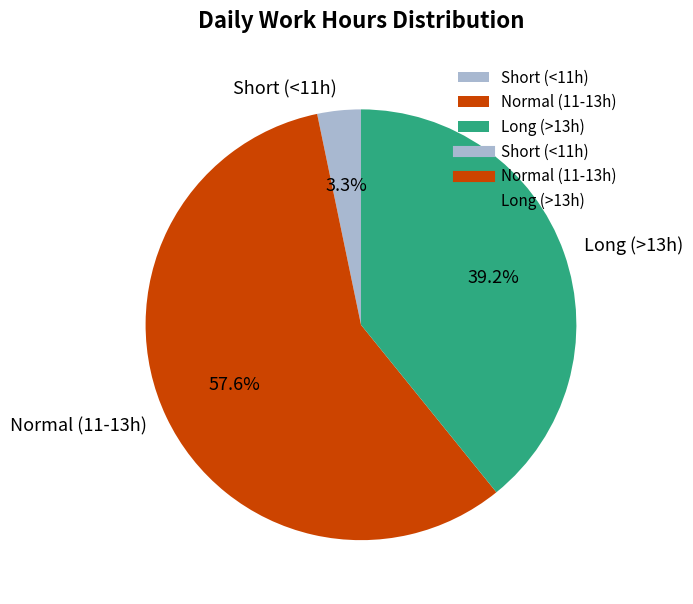

Is Long (>13h) the majority of the pie?

No